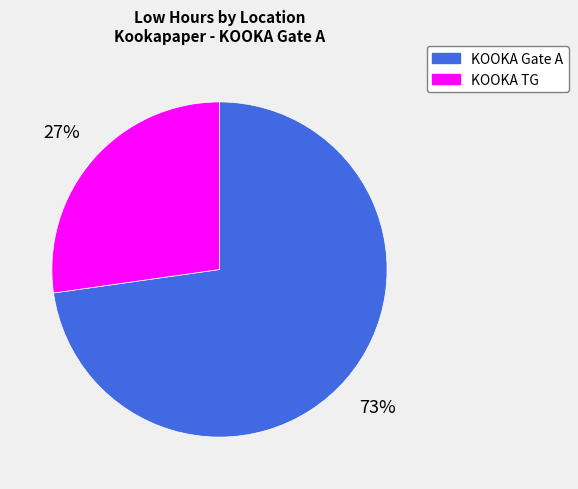

Count the number of slices in the pie.

2